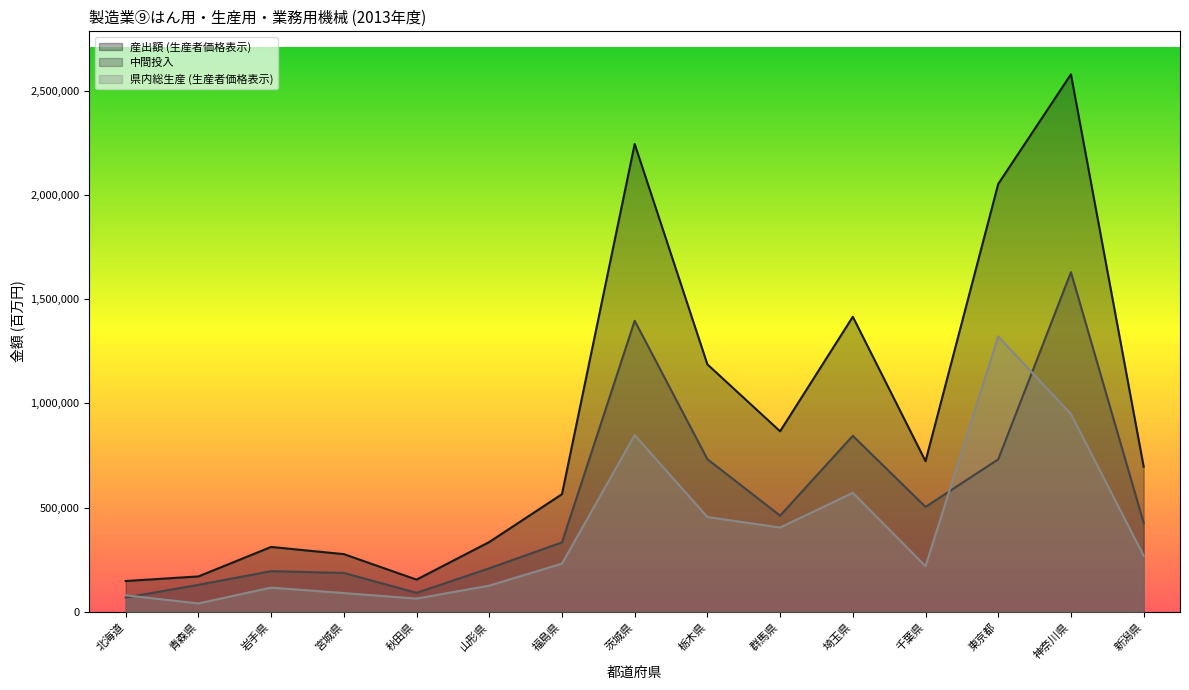

Which series has the largest range (max minus min)?

産出額 (生産者価格表示)